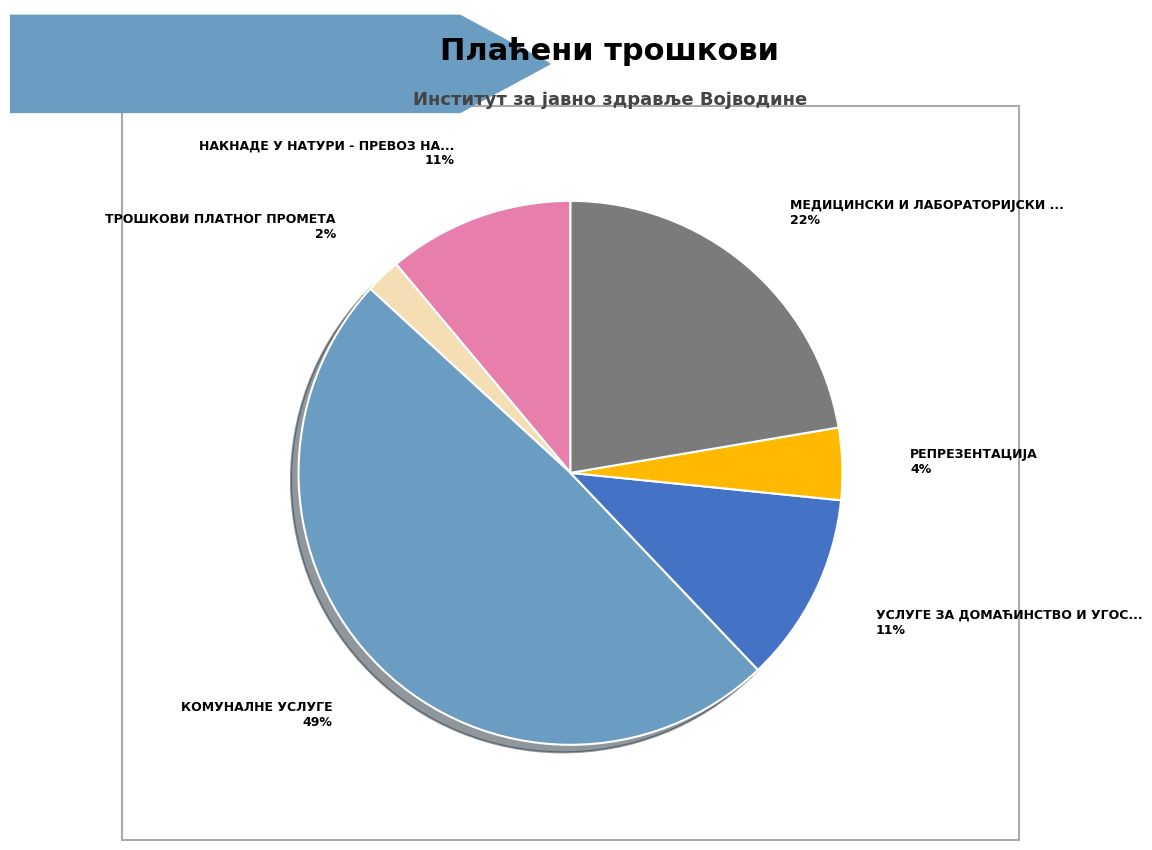

Does any single category account for the majority?

No